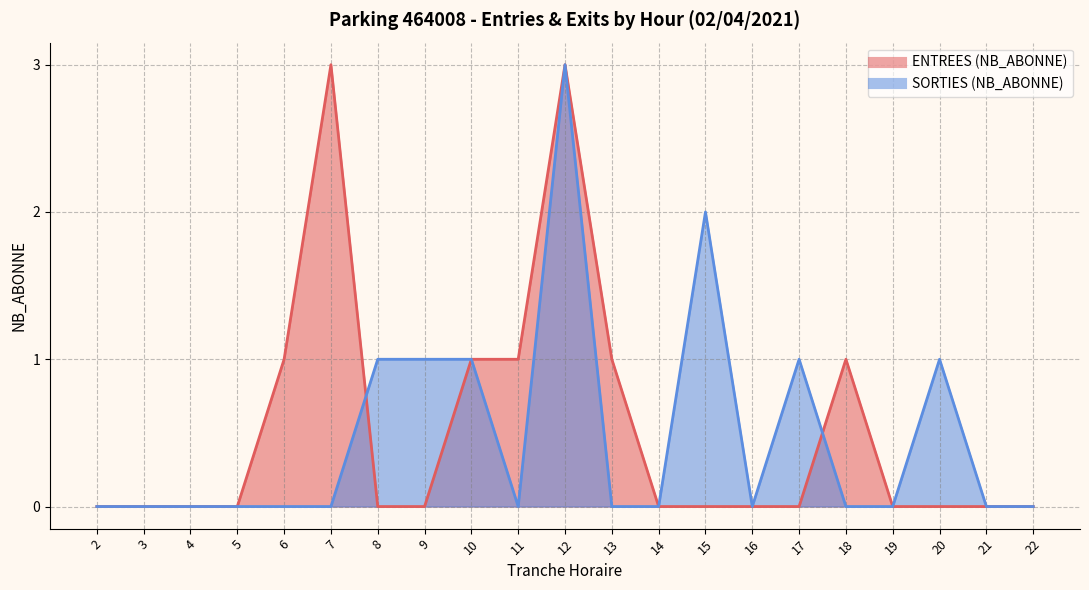

What is the difference between the highest and lowest values at 20?

1